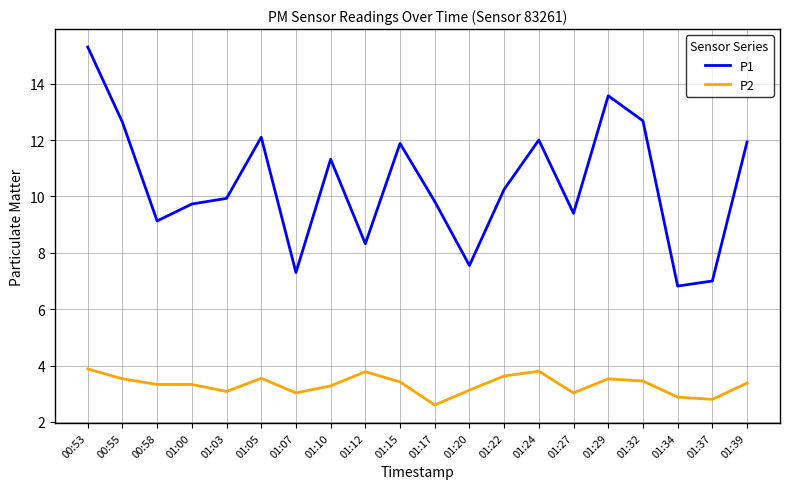

Where is the first local minimum for P1?

00:58